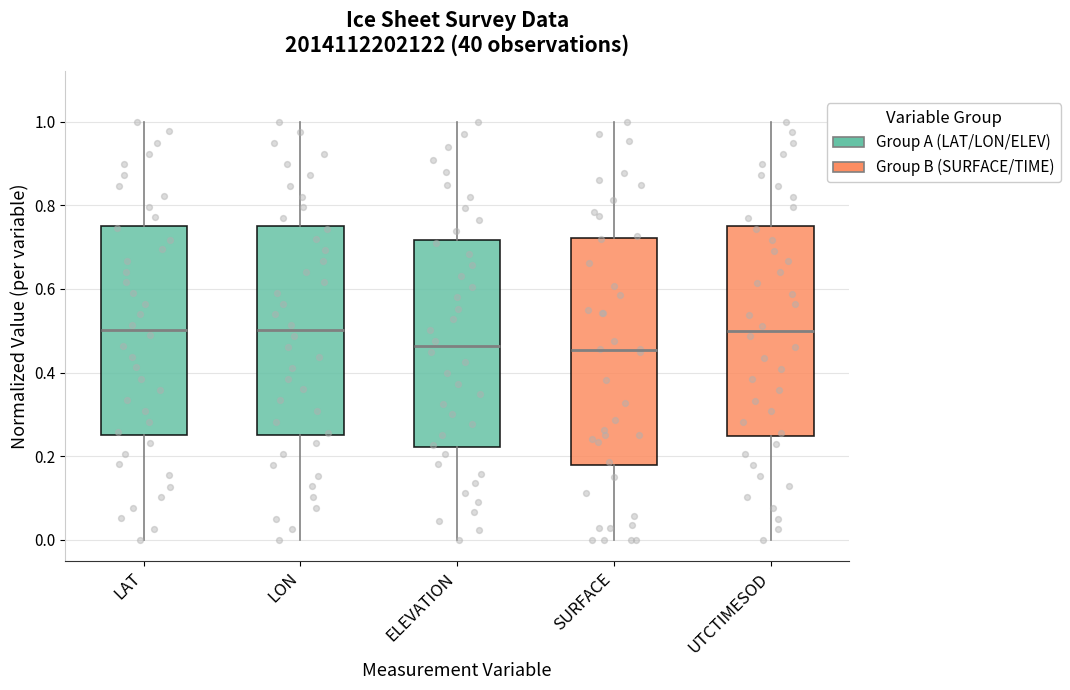

Where does the upper whisker of the box for SURFACE end on the y-axis? The values are not printed on the chart, so give them approximately, as read against the axis.

1.00